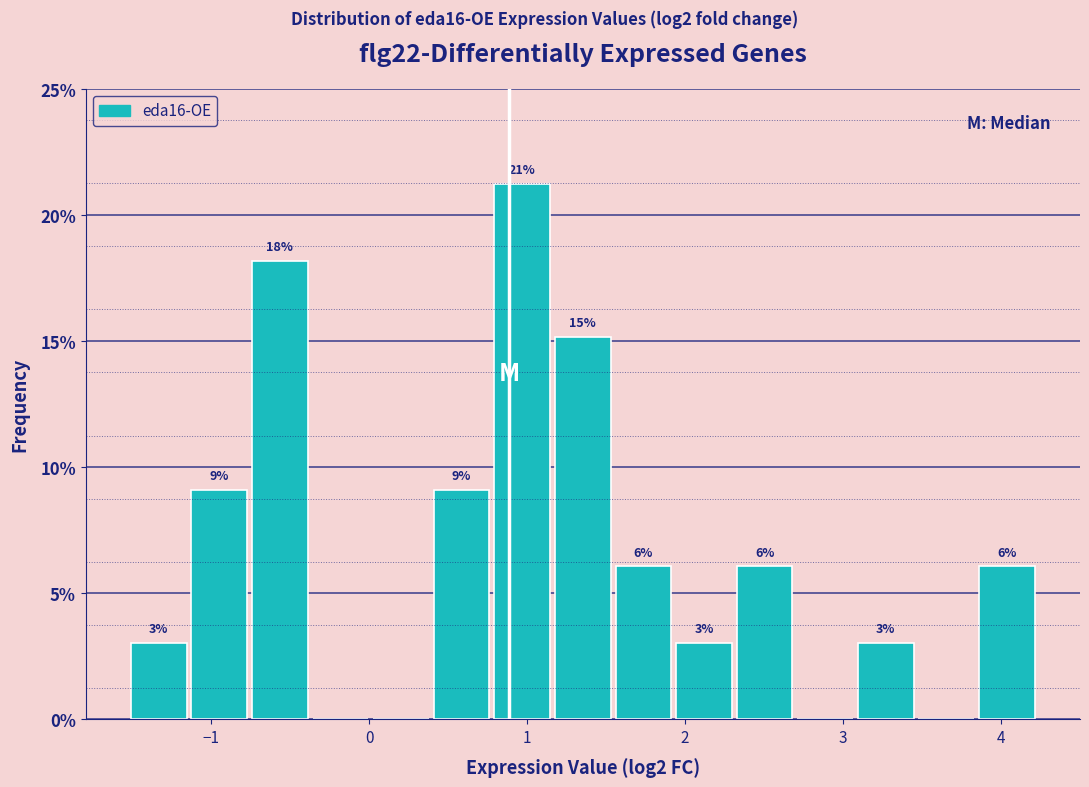

Read against the x-axis, roughly where is the centre of the tallest bar?

1.0